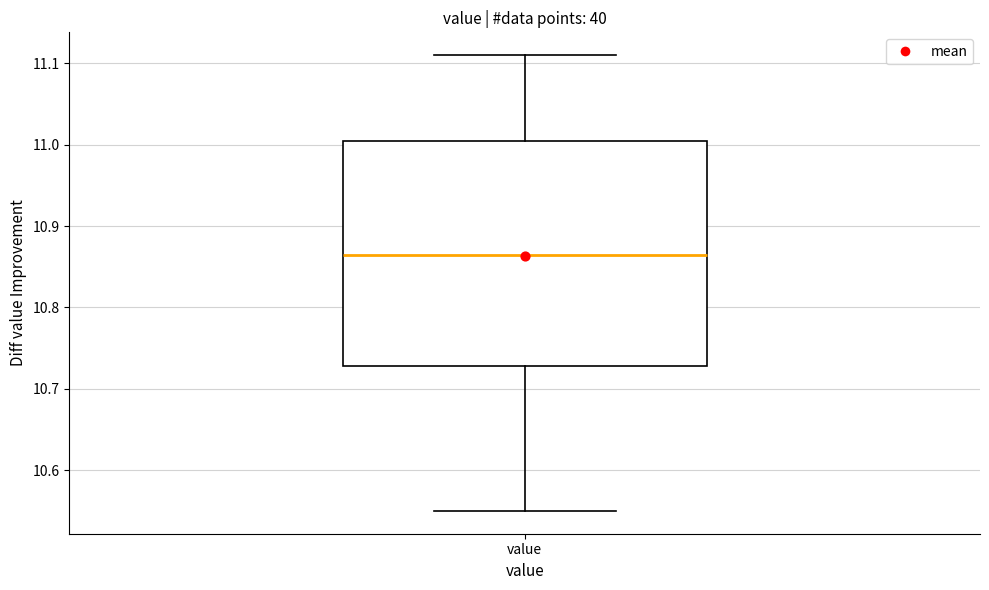

Read this box plot against the y-axis: the position of the median line, the range covered by the box, and the ends of both whiskers. The values are not printed on the chart, so give them approximately, as read against the axis.

median 10.87, box 10.73 to 11.01, whiskers 10.55 to 11.11